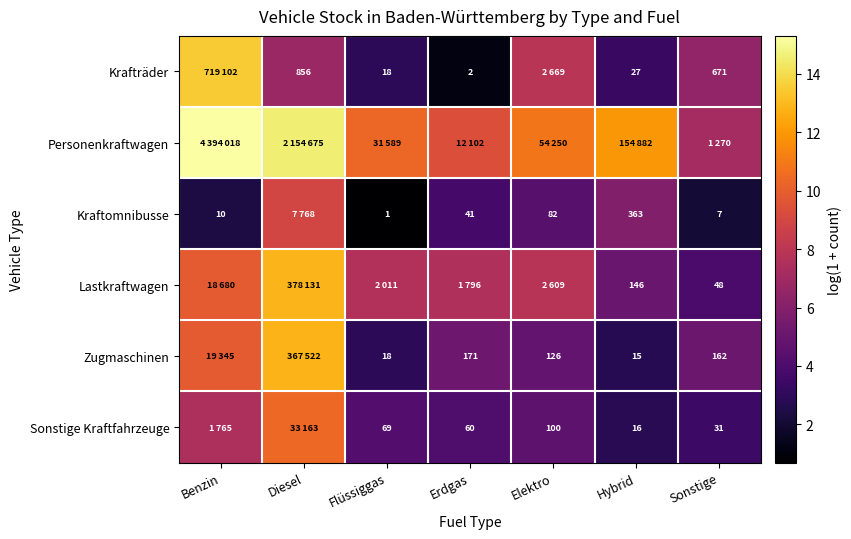

At which category is the sum across all series the highest?

Diesel